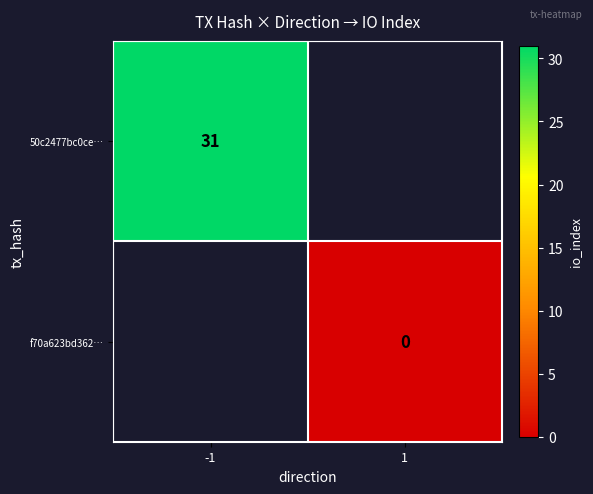

At which category does the chart reach its peak across all series?

-1